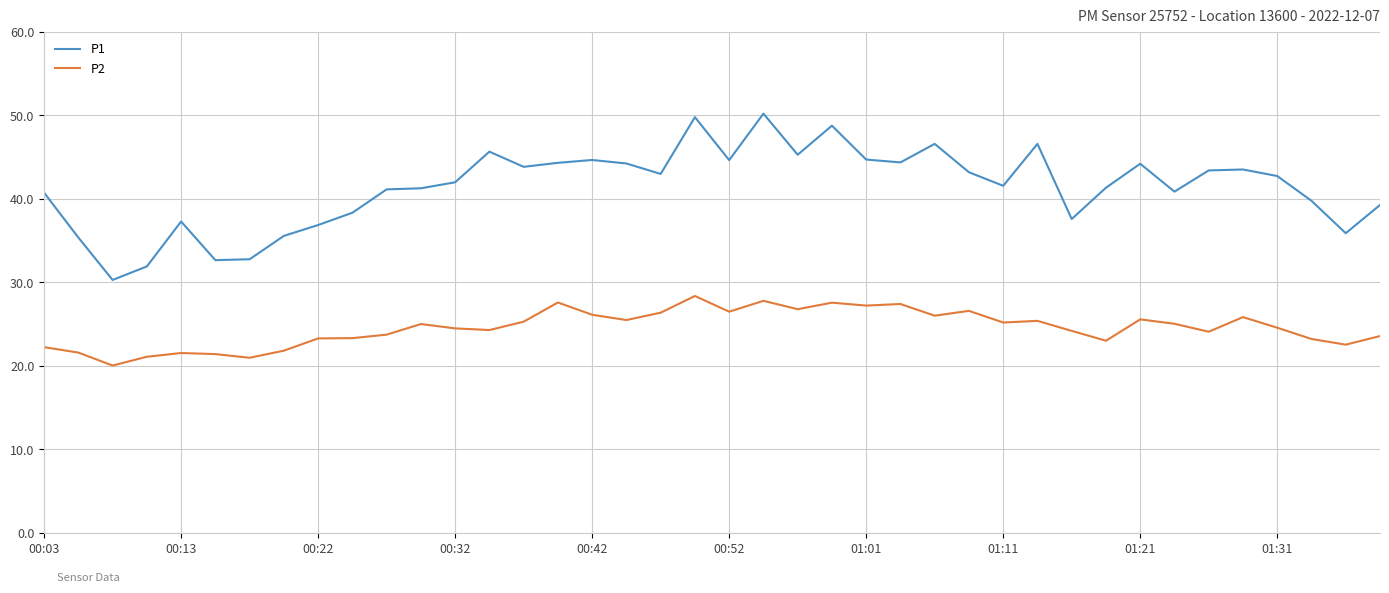

What are all the series names shown in the legend?

P1, P2